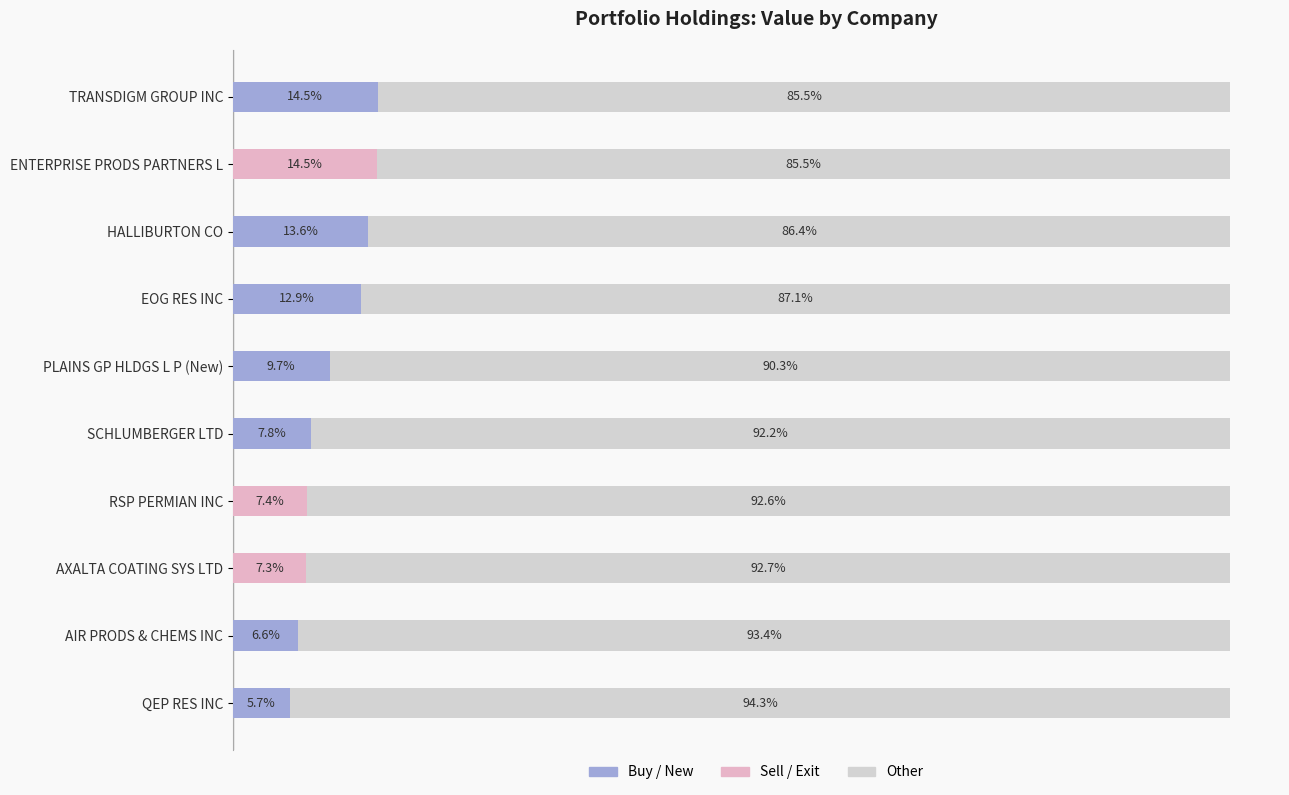

Reading right to left, extract all data points from this chart.

Buy / New: 5.7	6.6	0.0	0.0	7.8	9.7	12.9	13.6	0.0	14.5
Sell / Exit: 0.0	0.0	7.3	7.4	0.0	0.0	0.0	0.0	14.5	0.0
Other: 94.3	93.4	92.7	92.6	92.2	90.3	87.1	86.4	85.5	85.5